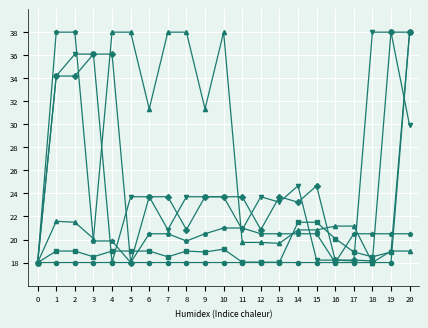

Count the number of categories in the chart.

21